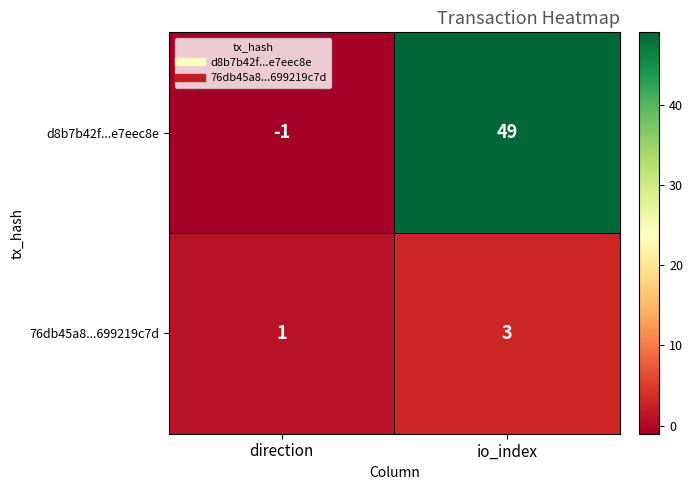

List the series in order of their peak value, highest first.

d8b7b42f...e7eec8e, 76db45a8...699219c7d